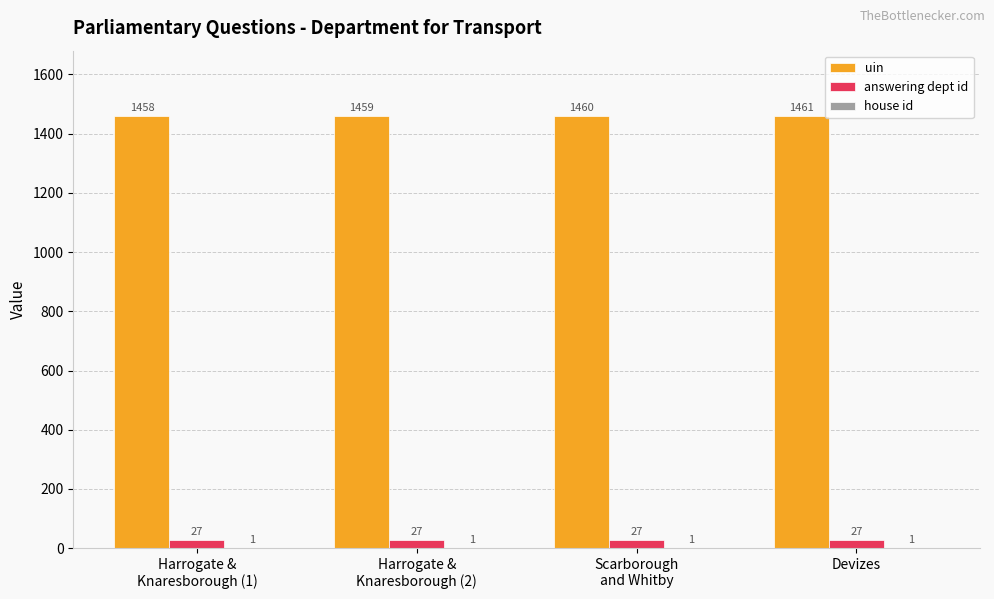

Which series changed the most between Harrogate &
Knaresborough (1) and Harrogate &
Knaresborough (2)?

uin